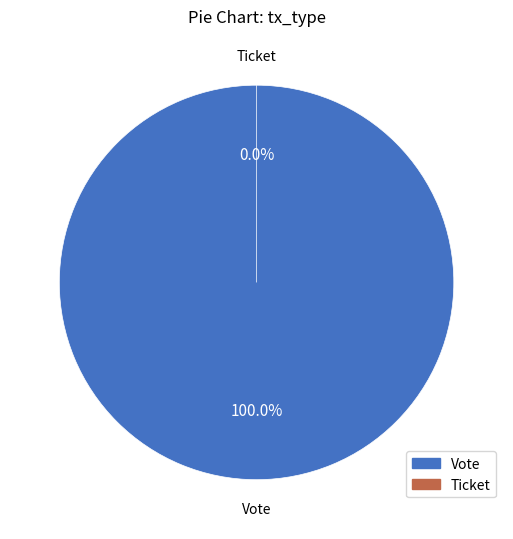

The Vote slice represents 100% of the pie. True or false?

True